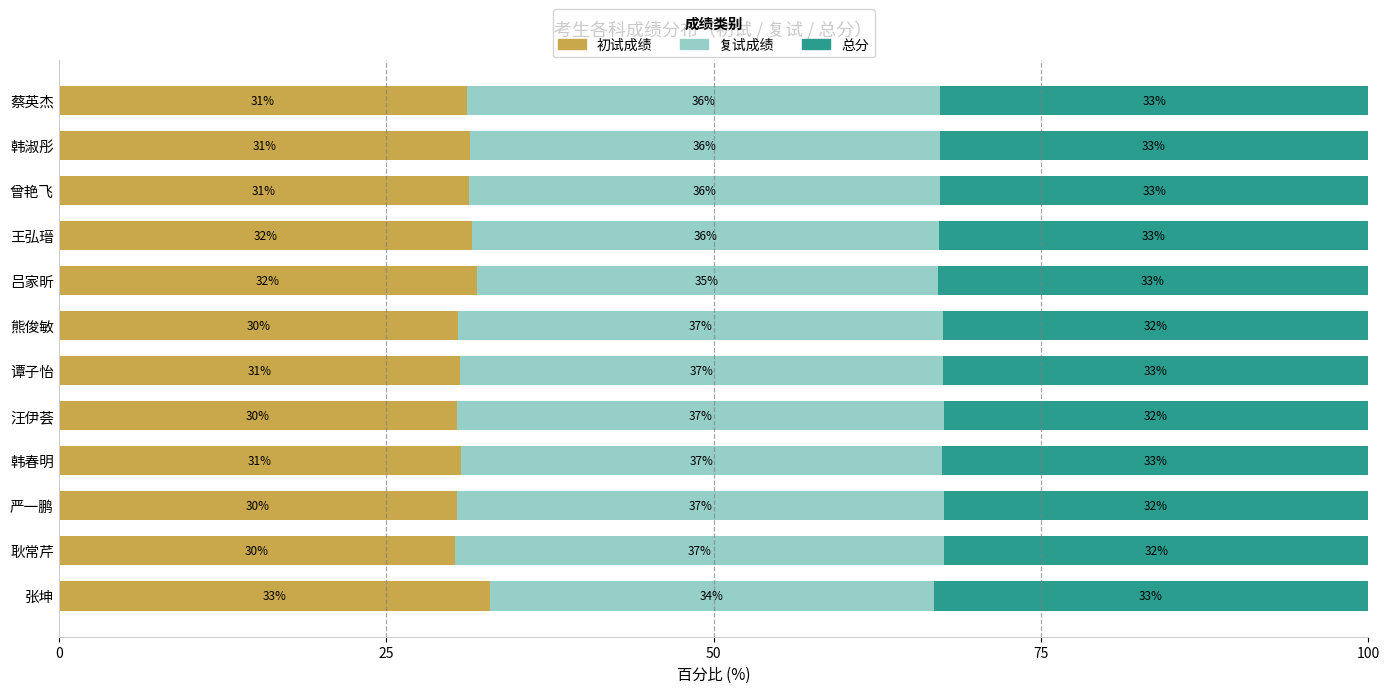

What is the approximate value of 初试成绩 at 韩春明?

30.7